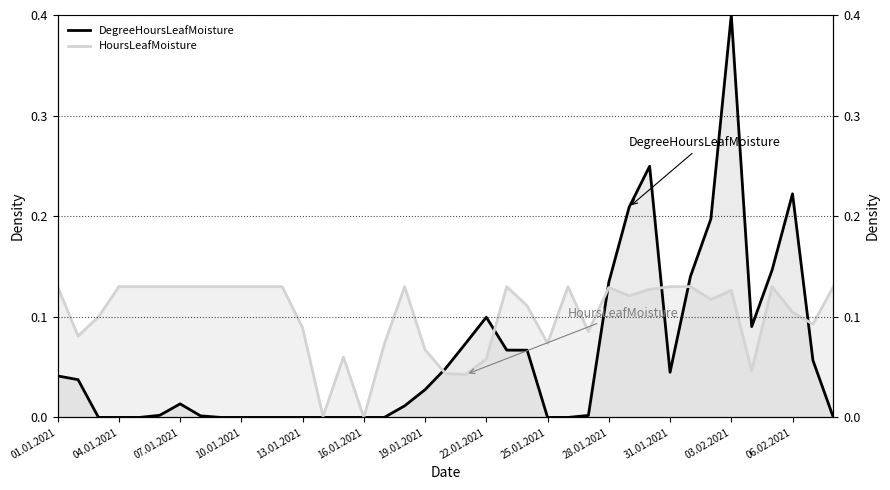

At 07.01.2021, list the series in order from smallest to largest.

DegreeHoursLeafMoisture, HoursLeafMoisture